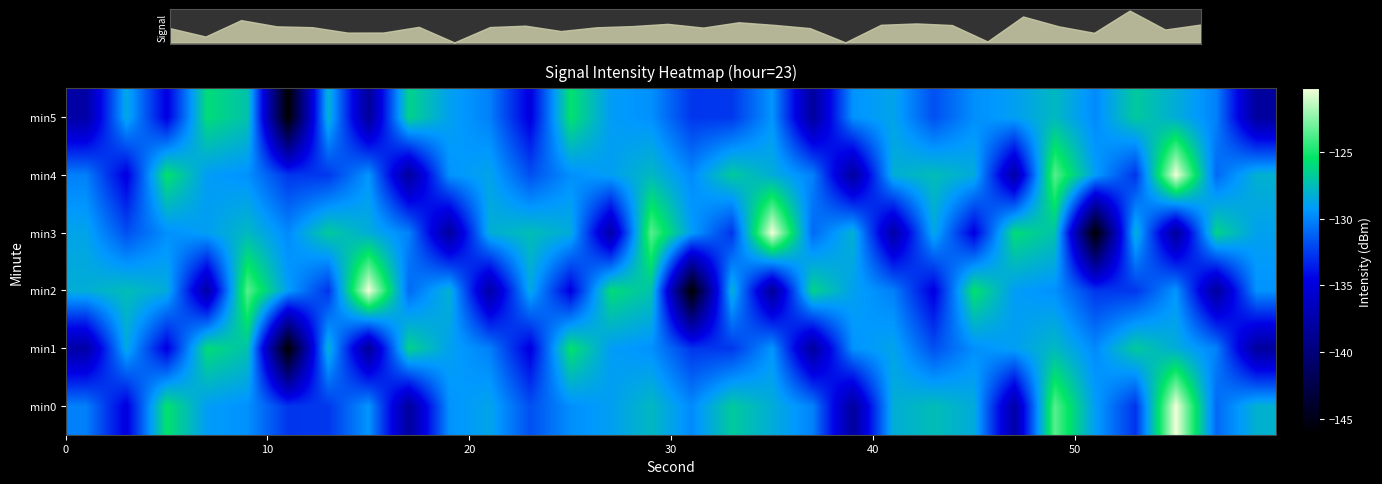

At how many categories does at least one series exceed -123?

3